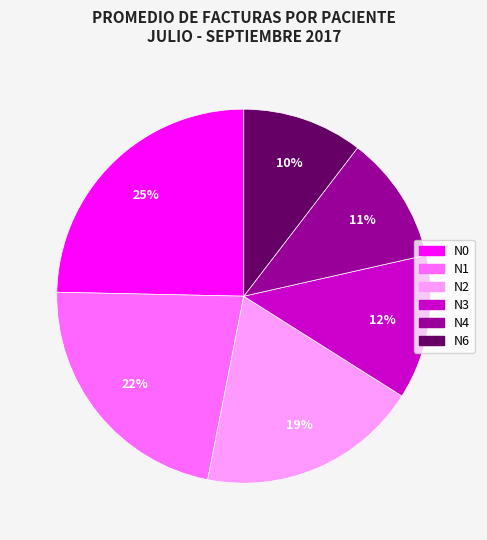

How many slices are in this pie chart?

6